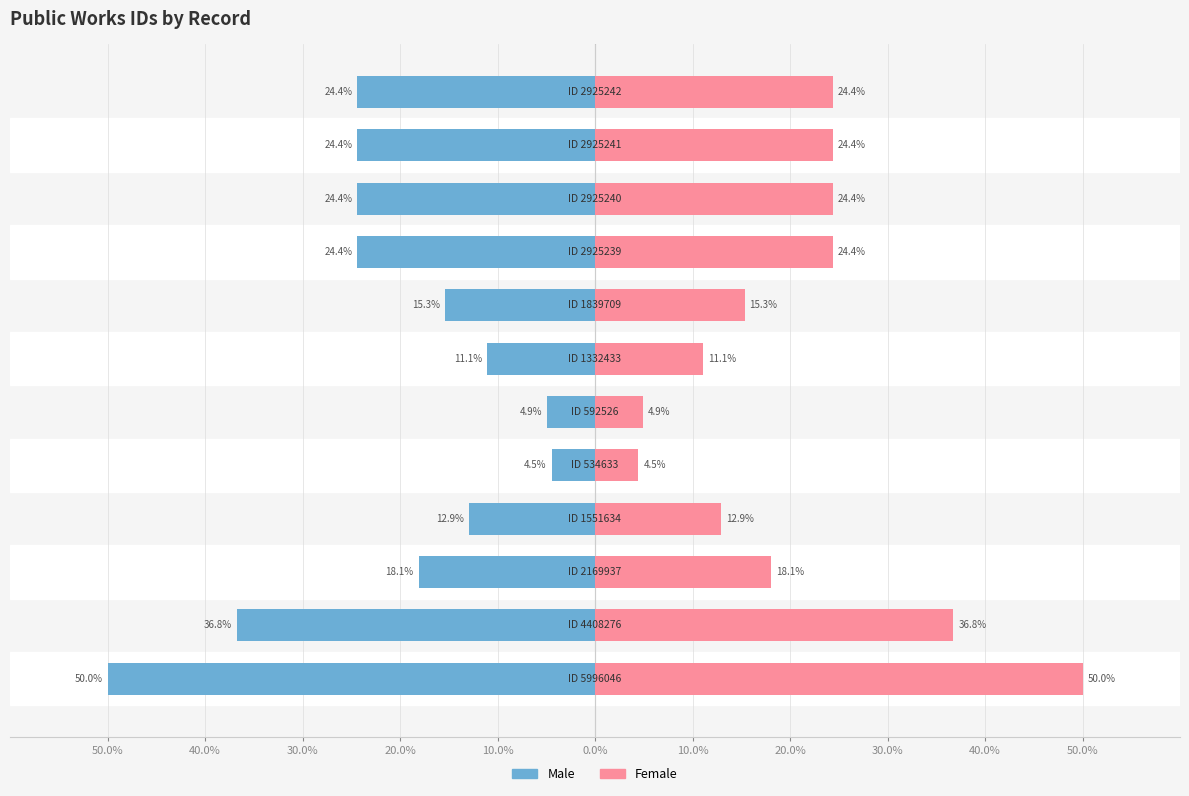

What is the sum of all Male values?

-251.2